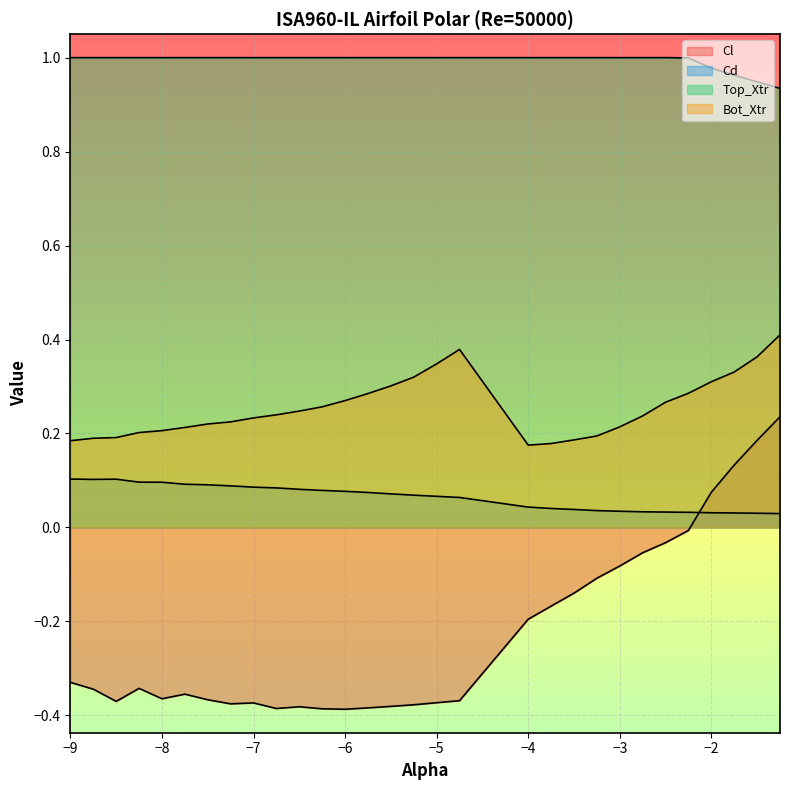

What is the maximum value for Cd?

0.1